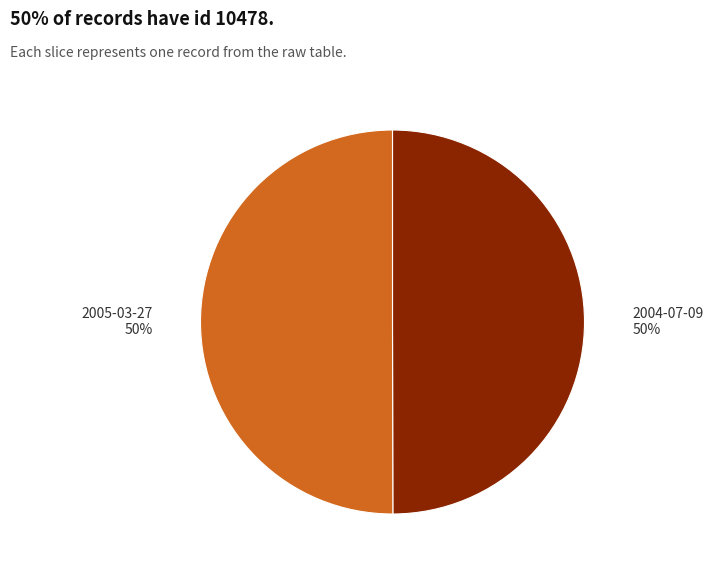

To the nearest percent, what is the combined percentage of 2005-03-27 and 2004-07-09?

100%